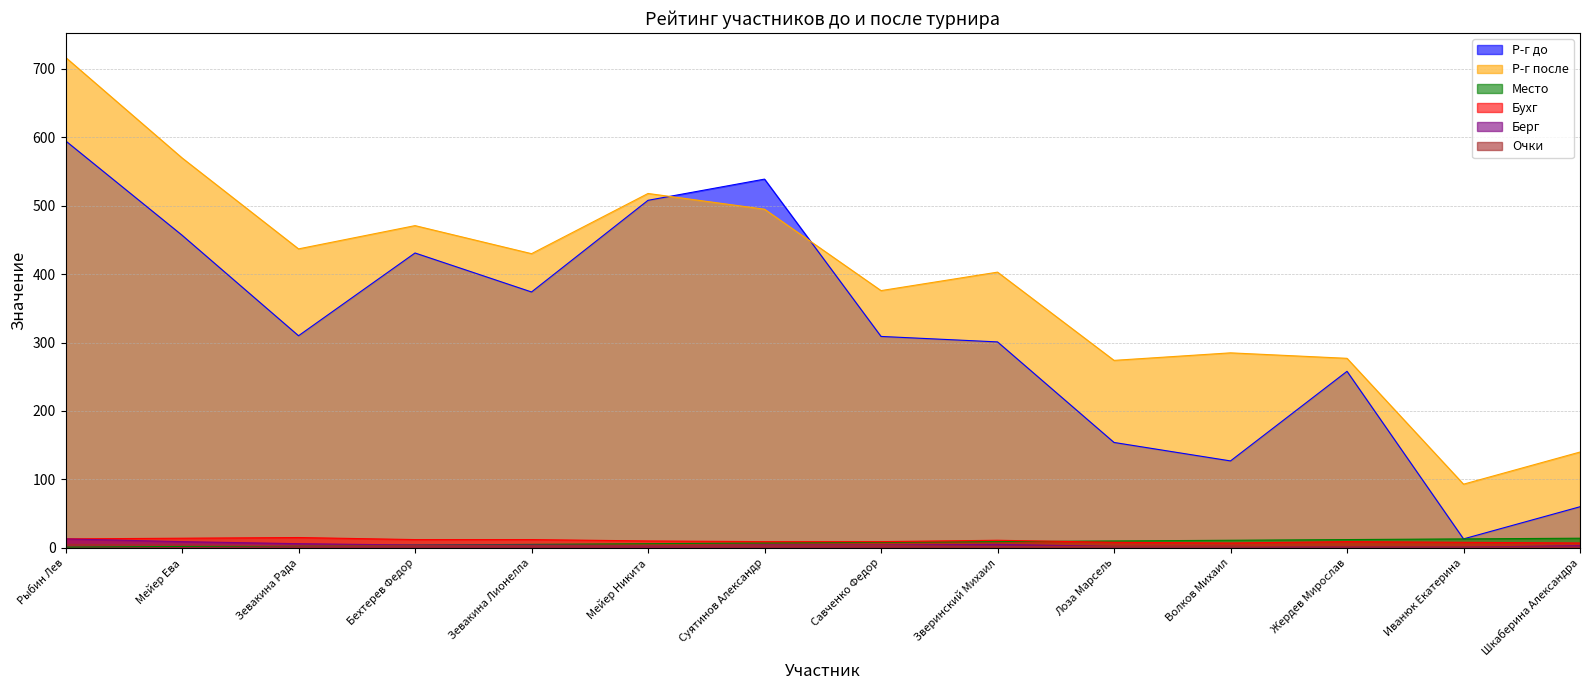

What is the total value across all series at Зверинский Михаил?

731